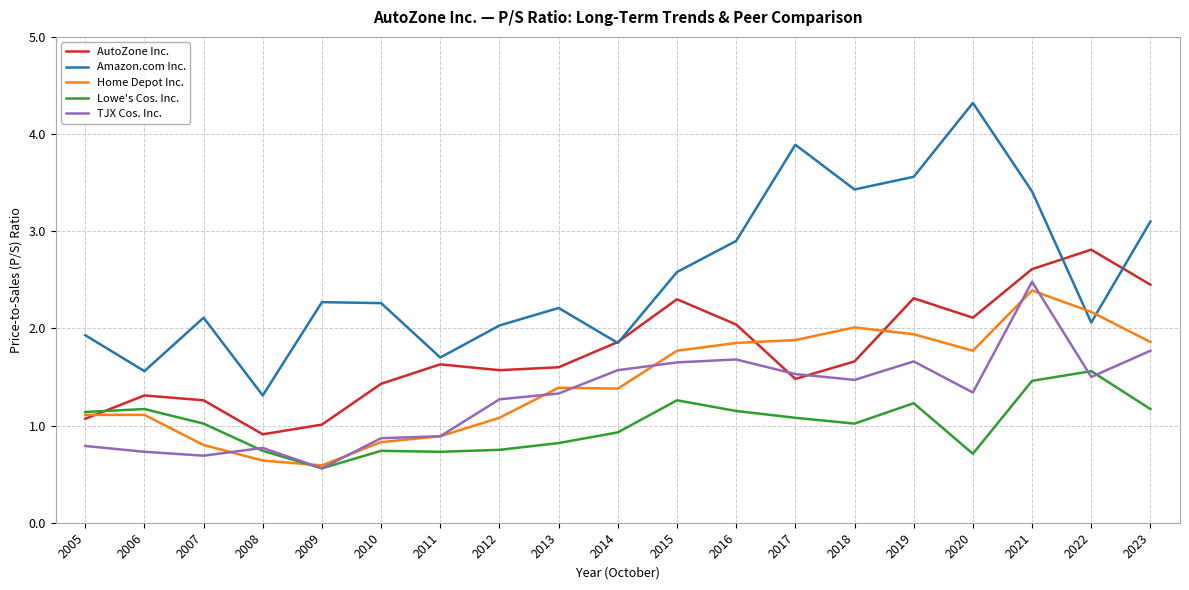

What is the sum of the Amazon.com Inc. values at 2020 and 2007?

6.4